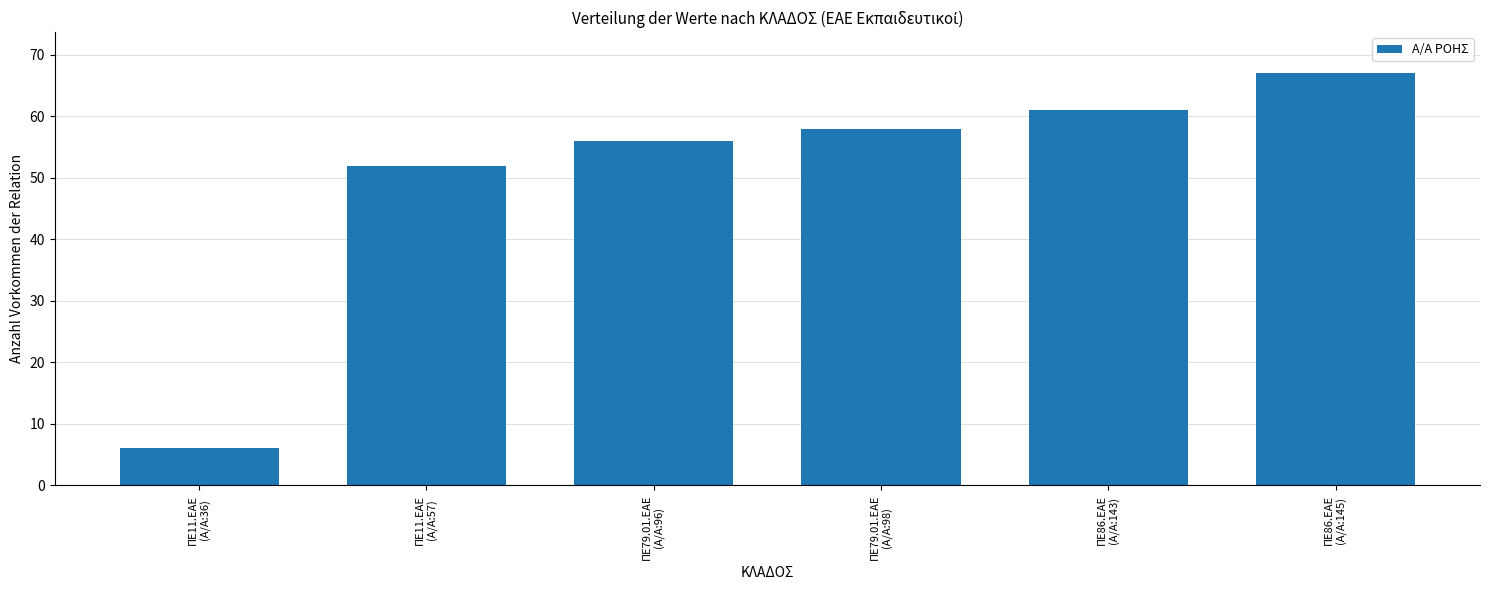

Between ΠΕ79.01.ΕΑΕ
(Α/Α:96) and ΠΕ79.01.ΕΑΕ
(Α/Α:98), which is larger?

ΠΕ79.01.ΕΑΕ
(Α/Α:98)